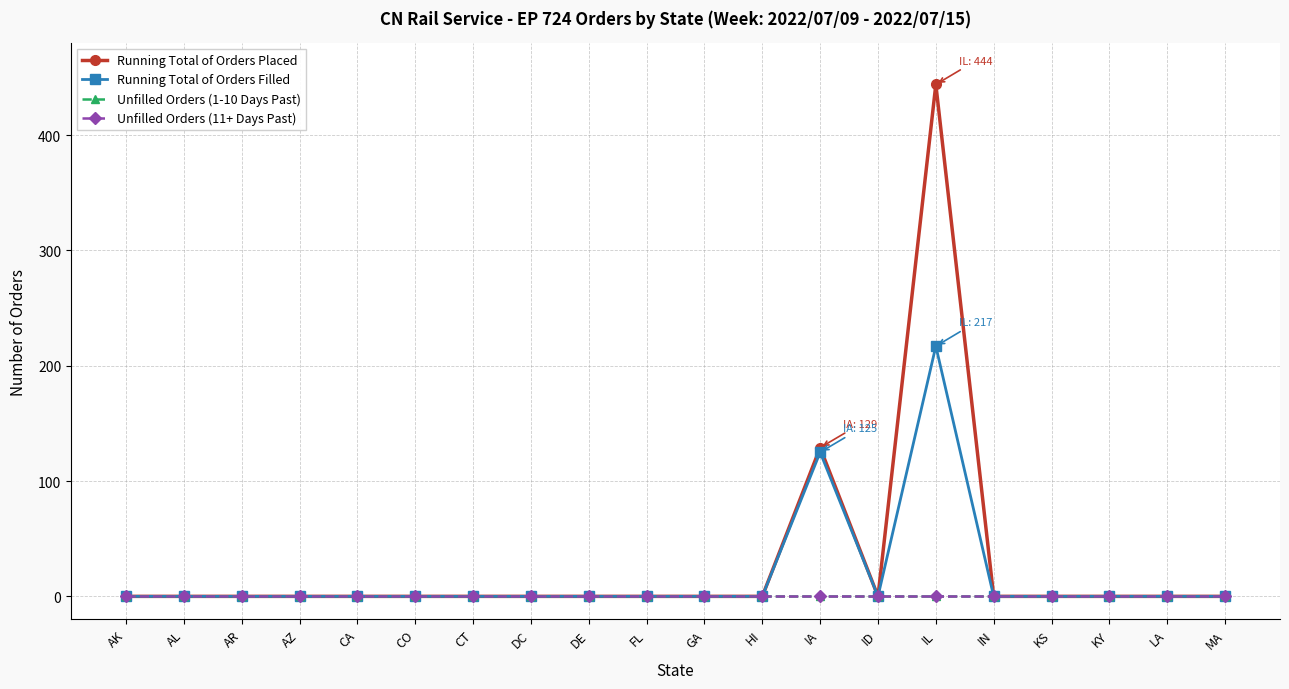

Which series has the largest range (max minus min)?

Running Total of Orders Placed